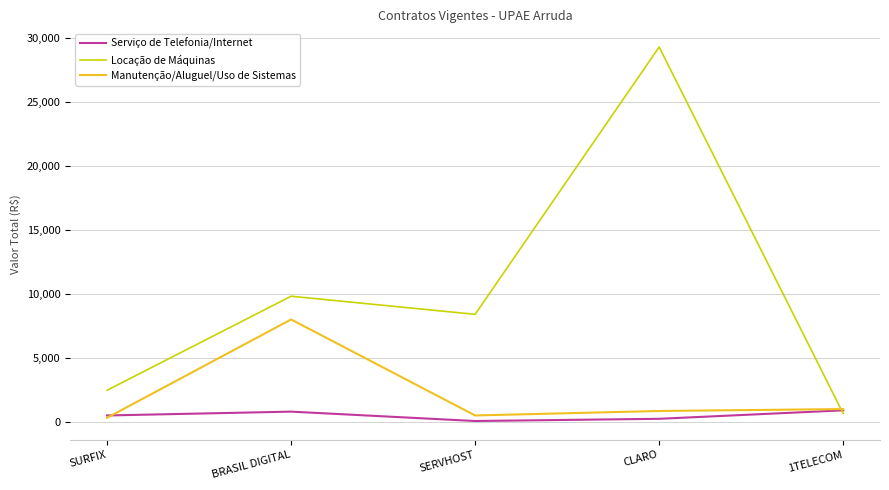

Which series changed the most between SURFIX and CLARO?

Locação de Máquinas